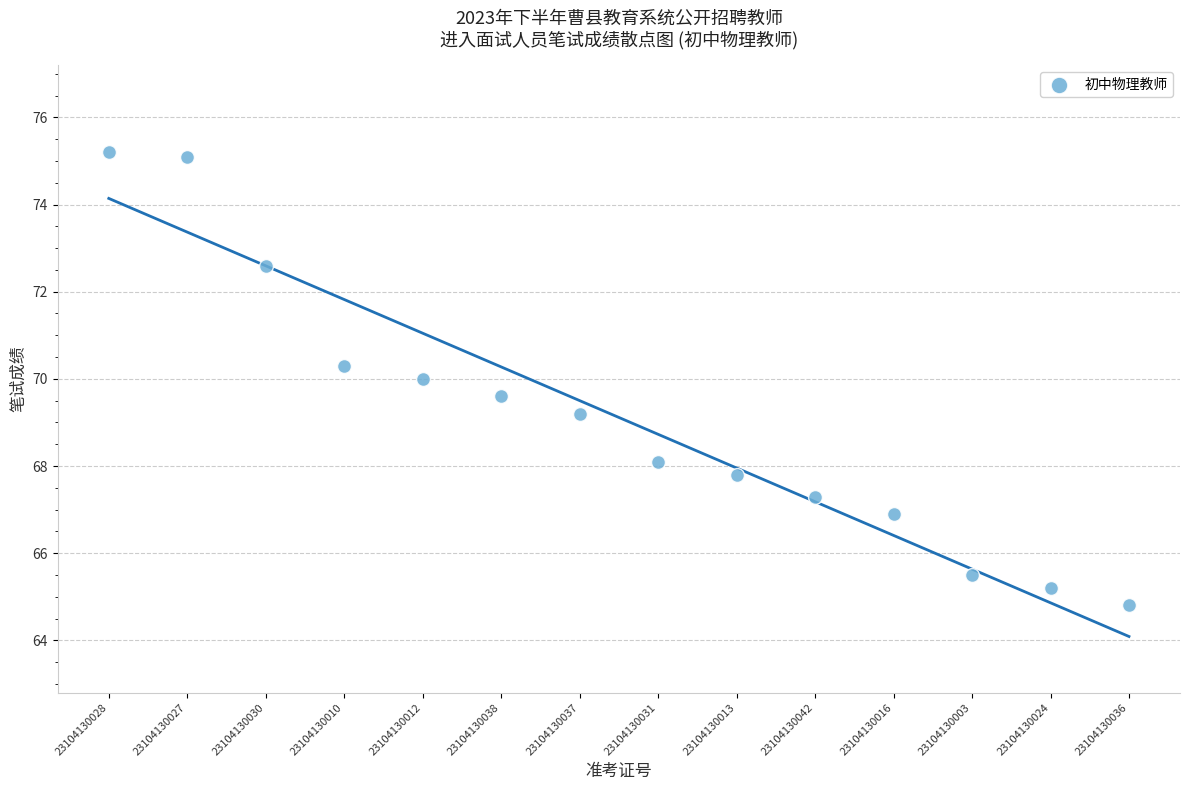

What is the range of Y values (max minus min)?

10.4